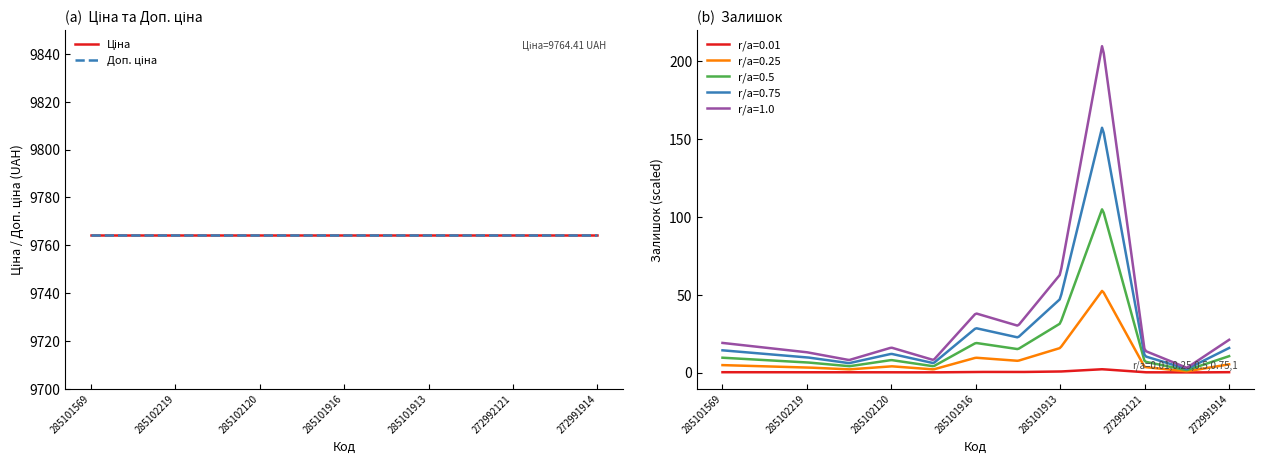

The Ціна series shows 15747.6 at 285101569. True or false?

False